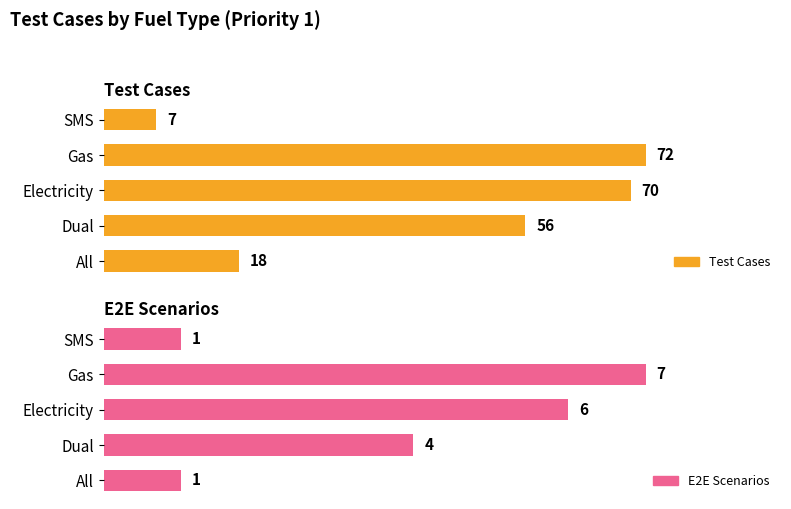

Which series has the widest spread of values?

Test Cases